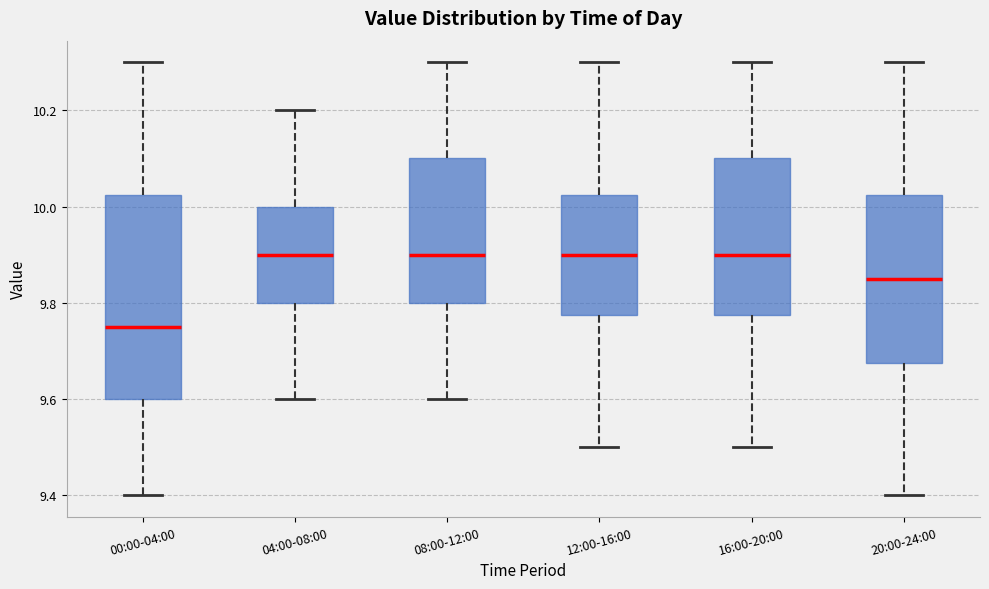

Reading left to right, read every box against the y-axis: the position of its median line, the range the box covers, and the ends of its whiskers. The values are not printed on the chart, so give them approximately, as read against the axis.

00:00-04:00: median 9.76, box 9.60 to 10.02, whiskers 9.40 to 10.30
04:00-08:00: median 9.90, box 9.80 to 10.00, whiskers 9.60 to 10.20
08:00-12:00: median 9.90, box 9.80 to 10.10, whiskers 9.60 to 10.30
12:00-16:00: median 9.90, box 9.78 to 10.02, whiskers 9.50 to 10.30
16:00-20:00: median 9.90, box 9.78 to 10.10, whiskers 9.50 to 10.30
20:00-24:00: median 9.86, box 9.68 to 10.02, whiskers 9.40 to 10.30